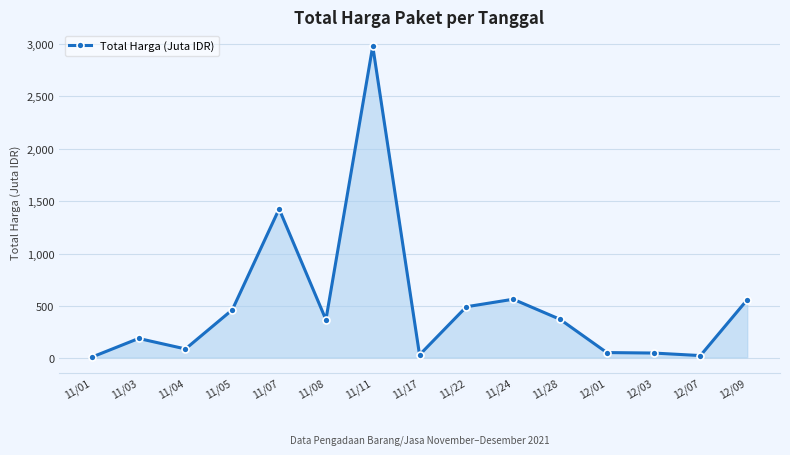

What is the difference between the values at 11/24 and 11/05?

100.7